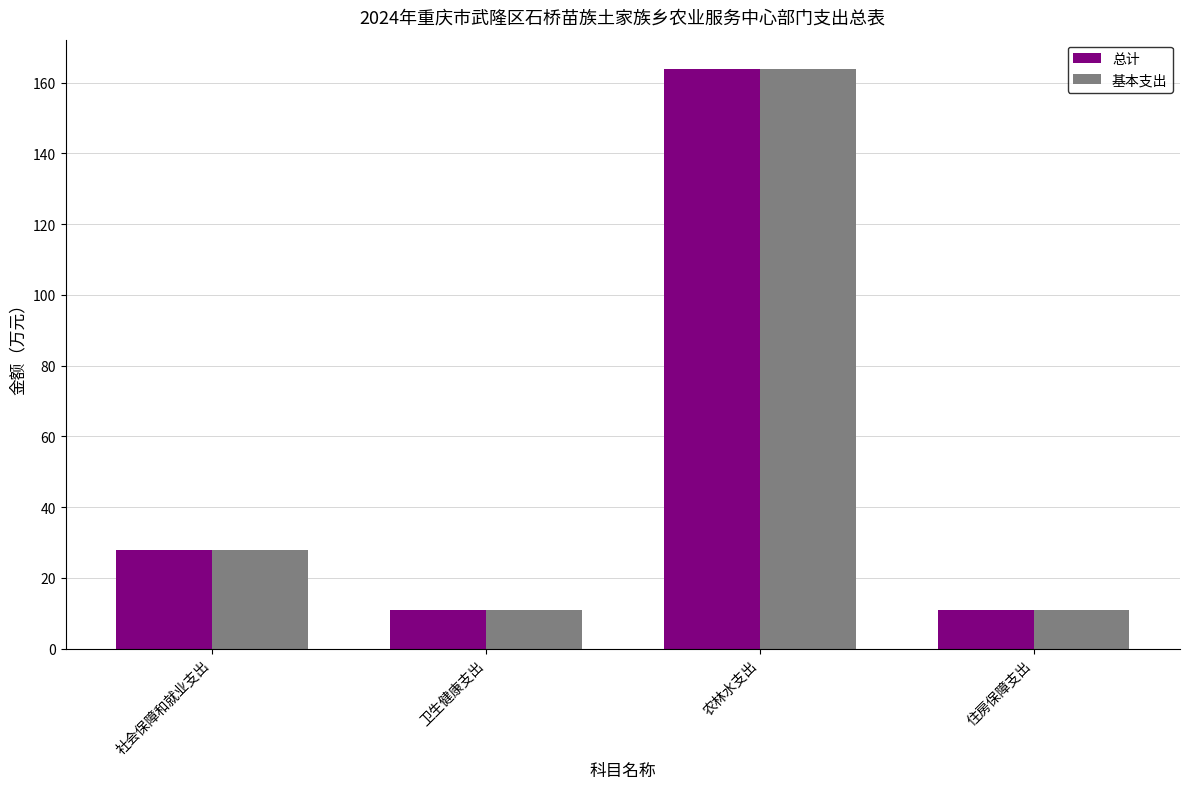

How many data points does each series have?

4